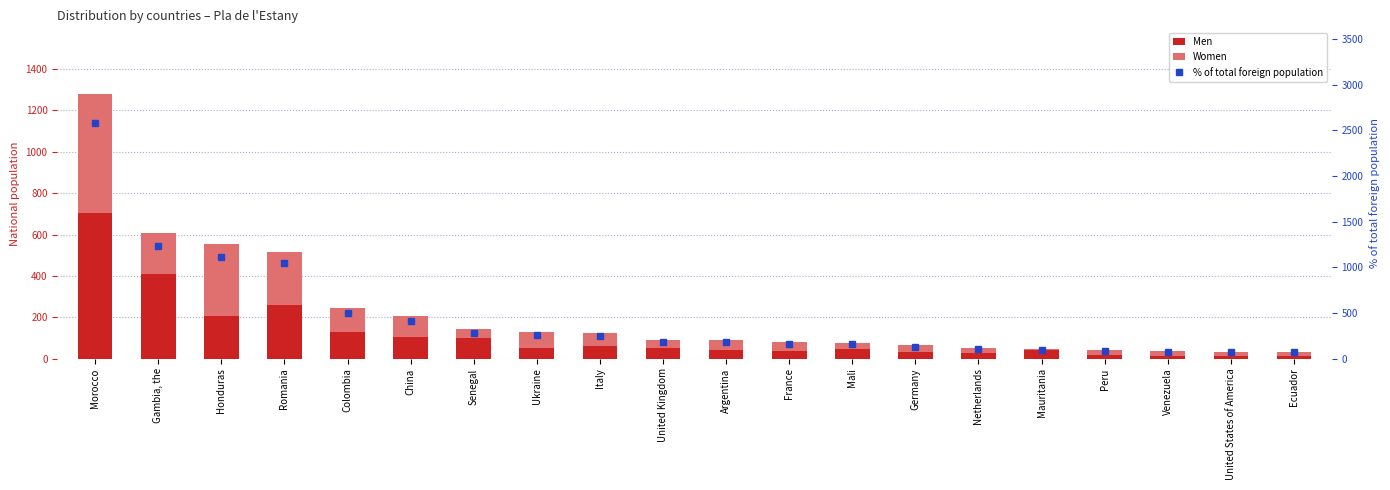

Reading left to right, what are all the values shown in this chart?

Men: 704	407	205	258	127	104	100	53	60	51	42	35	48	32	26	39	18	14	14	14
Women: 574	202	347	259	119	102	41	77	62	41	46	43	29	33	24	6	23	21	20	20
% of total foreign population: 2584	1231	1116	1045	497	416	285	263	247	186	178	158	156	131	101	91	83	71	69	69